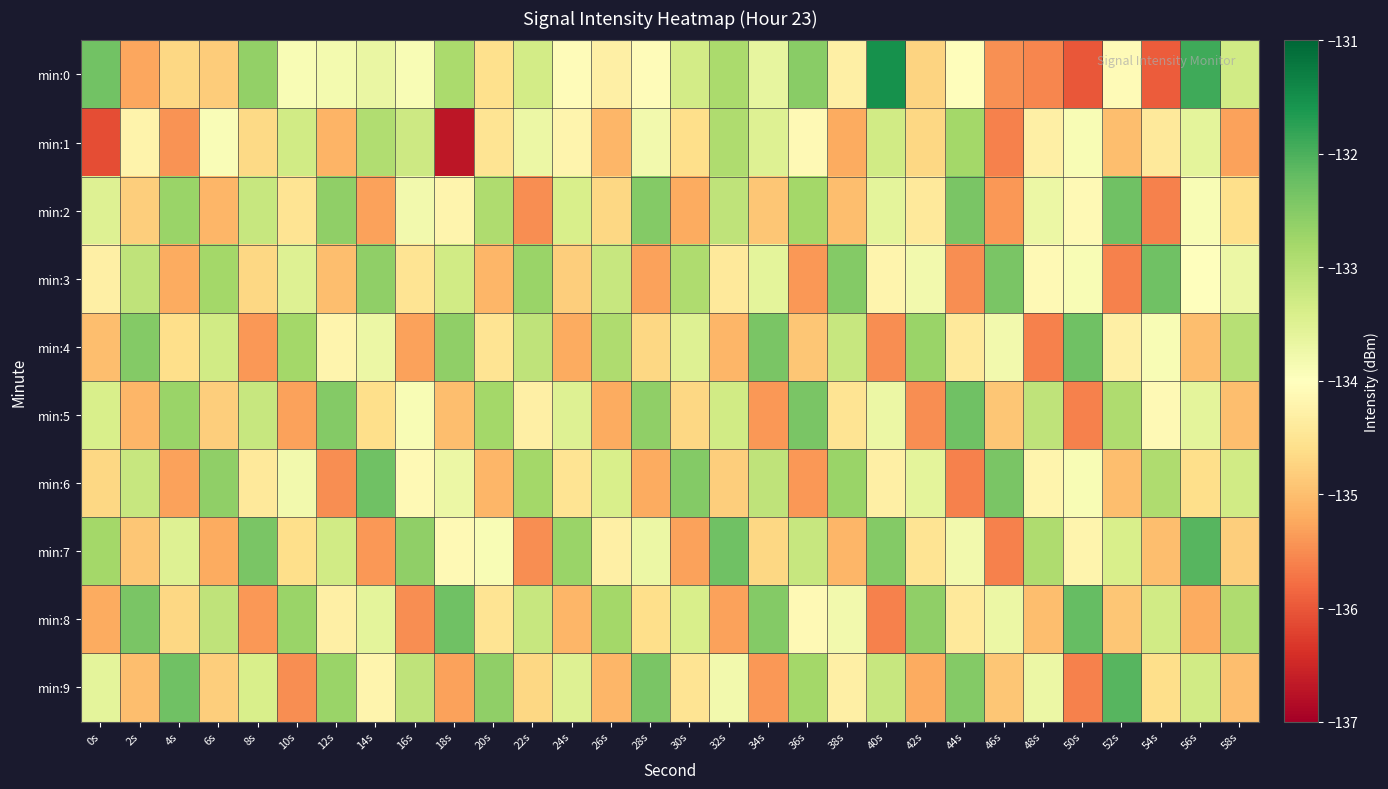

Reading left to right, what are all the values shown in this chart?

min:0: 0s=-132.3	2s=-135.3	4s=-134.7	6s=-134.8	8s=-132.6	10s=-133.9	12s=-133.8	14s=-133.7	16s=-133.9	18s=-132.9	20s=-134.6	22s=-133.3	24s=-134.1	26s=-134.3	28s=-134.1	30s=-133.3	32s=-132.9	34s=-133.6	36s=-132.5	38s=-134.3	40s=-131.5	42s=-134.7	44s=-134.0	46s=-135.5	48s=-135.6	50s=-136.0	52s=-134.1	54s=-136.0	56s=-131.9	58s=-133.3
min:1: 0s=-136.1	2s=-134.2	4s=-135.4	6s=-133.9	8s=-134.7	10s=-133.3	12s=-135.1	14s=-132.9	16s=-133.3	18s=-136.7	20s=-134.5	22s=-133.7	24s=-134.2	26s=-135.1	28s=-133.8	30s=-134.6	32s=-132.9	34s=-133.5	36s=-134.1	38s=-135.2	40s=-133.3	42s=-134.7	44s=-132.8	46s=-135.6	48s=-134.3	50s=-133.9	52s=-135.0	54s=-134.4	56s=-133.6	58s=-135.3
min:2: 0s=-133.5	2s=-134.8	4s=-132.7	6s=-135.1	8s=-133.2	10s=-134.5	12s=-132.6	14s=-135.3	16s=-133.8	18s=-134.2	20s=-132.9	22s=-135.5	24s=-133.4	26s=-134.7	28s=-132.5	30s=-135.2	32s=-133.1	34s=-134.9	36s=-132.8	38s=-135.0	40s=-133.6	42s=-134.4	44s=-132.4	46s=-135.4	48s=-133.7	50s=-134.1	52s=-132.3	54s=-135.6	56s=-133.9	58s=-134.6
min:3: 0s=-134.3	2s=-133.1	4s=-135.2	6s=-132.8	8s=-134.7	10s=-133.5	12s=-135.0	14s=-132.6	16s=-134.5	18s=-133.3	20s=-135.1	22s=-132.7	24s=-134.8	26s=-133.2	28s=-135.3	30s=-132.9	32s=-134.4	34s=-133.6	36s=-135.4	38s=-132.5	40s=-134.2	42s=-133.8	44s=-135.5	46s=-132.4	48s=-134.1	50s=-133.9	52s=-135.6	54s=-132.3	56s=-134.0	58s=-133.7
min:4: 0s=-135.0	2s=-132.5	4s=-134.6	6s=-133.3	8s=-135.4	10s=-132.8	12s=-134.2	14s=-133.7	16s=-135.3	18s=-132.6	20s=-134.5	22s=-133.1	24s=-135.2	26s=-132.9	28s=-134.7	30s=-133.5	32s=-135.1	34s=-132.4	36s=-134.9	38s=-133.2	40s=-135.5	42s=-132.7	44s=-134.4	46s=-133.8	48s=-135.6	50s=-132.3	52s=-134.3	54s=-133.9	56s=-135.0	58s=-133.0
min:5: 0s=-133.4	2s=-135.1	4s=-132.7	6s=-134.8	8s=-133.2	10s=-135.3	12s=-132.5	14s=-134.6	16s=-133.9	18s=-135.0	20s=-132.8	22s=-134.3	24s=-133.5	26s=-135.2	28s=-132.6	30s=-134.7	32s=-133.3	34s=-135.4	36s=-132.4	38s=-134.5	40s=-133.7	42s=-135.5	44s=-132.3	46s=-134.9	48s=-133.1	50s=-135.6	52s=-132.9	54s=-134.1	56s=-133.6	58s=-135.0
min:6: 0s=-134.7	2s=-133.2	4s=-135.3	6s=-132.6	8s=-134.4	10s=-133.8	12s=-135.5	14s=-132.3	16s=-134.1	18s=-133.7	20s=-135.1	22s=-132.8	24s=-134.5	26s=-133.4	28s=-135.2	30s=-132.5	32s=-134.8	34s=-133.1	36s=-135.4	38s=-132.7	40s=-134.3	42s=-133.6	44s=-135.6	46s=-132.4	48s=-134.2	50s=-133.9	52s=-135.0	54s=-132.9	56s=-134.6	58s=-133.3
min:7: 0s=-132.8	2s=-134.9	4s=-133.5	6s=-135.2	8s=-132.4	10s=-134.6	12s=-133.3	14s=-135.4	16s=-132.6	18s=-134.1	20s=-133.9	22s=-135.5	24s=-132.7	26s=-134.3	28s=-133.7	30s=-135.3	32s=-132.3	34s=-134.7	36s=-133.2	38s=-135.1	40s=-132.5	42s=-134.5	44s=-133.8	46s=-135.6	48s=-132.9	50s=-134.2	52s=-133.4	54s=-135.0	56s=-132.1	58s=-134.8
min:8: 0s=-135.2	2s=-132.4	4s=-134.7	6s=-133.1	8s=-135.4	10s=-132.7	12s=-134.3	14s=-133.6	16s=-135.5	18s=-132.3	20s=-134.5	22s=-133.2	24s=-135.1	26s=-132.8	28s=-134.6	30s=-133.4	32s=-135.3	34s=-132.5	36s=-134.1	38s=-133.8	40s=-135.6	42s=-132.6	44s=-134.4	46s=-133.7	48s=-135.0	50s=-132.2	52s=-134.9	54s=-133.3	56s=-135.2	58s=-132.9
min:9: 0s=-133.6	2s=-135.0	4s=-132.3	6s=-134.8	8s=-133.4	10s=-135.5	12s=-132.7	14s=-134.2	16s=-133.1	18s=-135.3	20s=-132.6	22s=-134.7	24s=-133.5	26s=-135.1	28s=-132.4	30s=-134.5	32s=-133.8	34s=-135.4	36s=-132.8	38s=-134.3	40s=-133.2	42s=-135.2	44s=-132.5	46s=-134.9	48s=-133.7	50s=-135.6	52s=-132.1	54s=-134.6	56s=-133.3	58s=-135.0